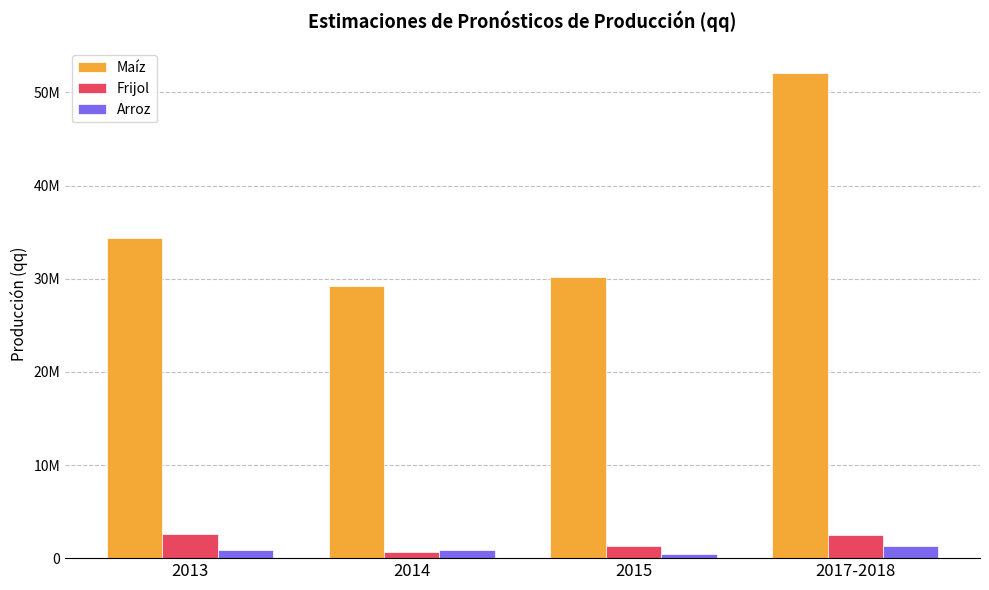

What are all the series names shown in the legend?

Maíz, Frijol, Arroz